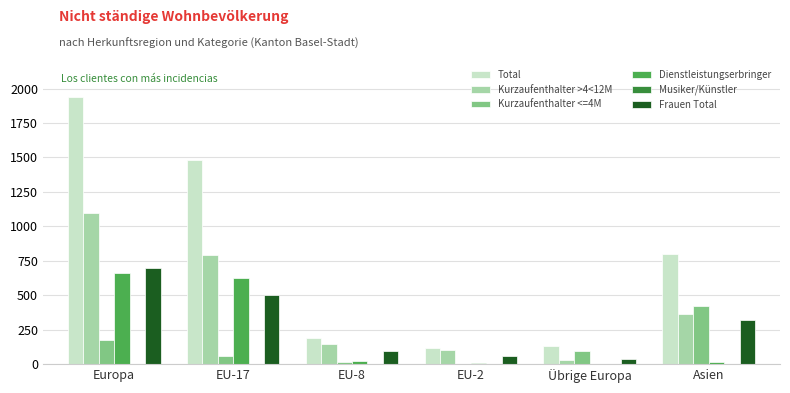

How many groups of bars are there?

6